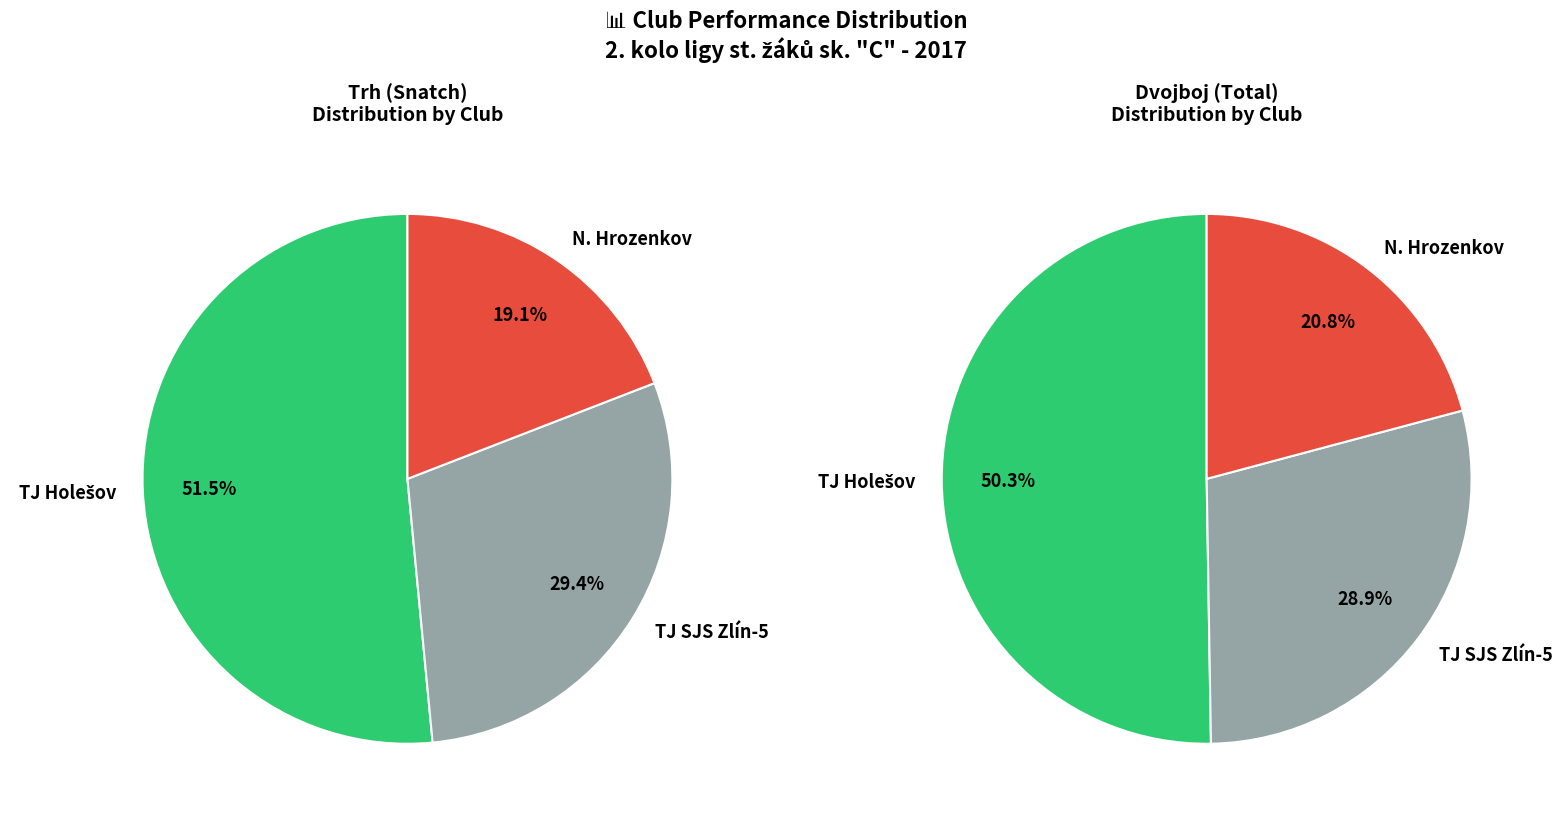

To the nearest percent, what portion does Vlach Roman represent?

7%